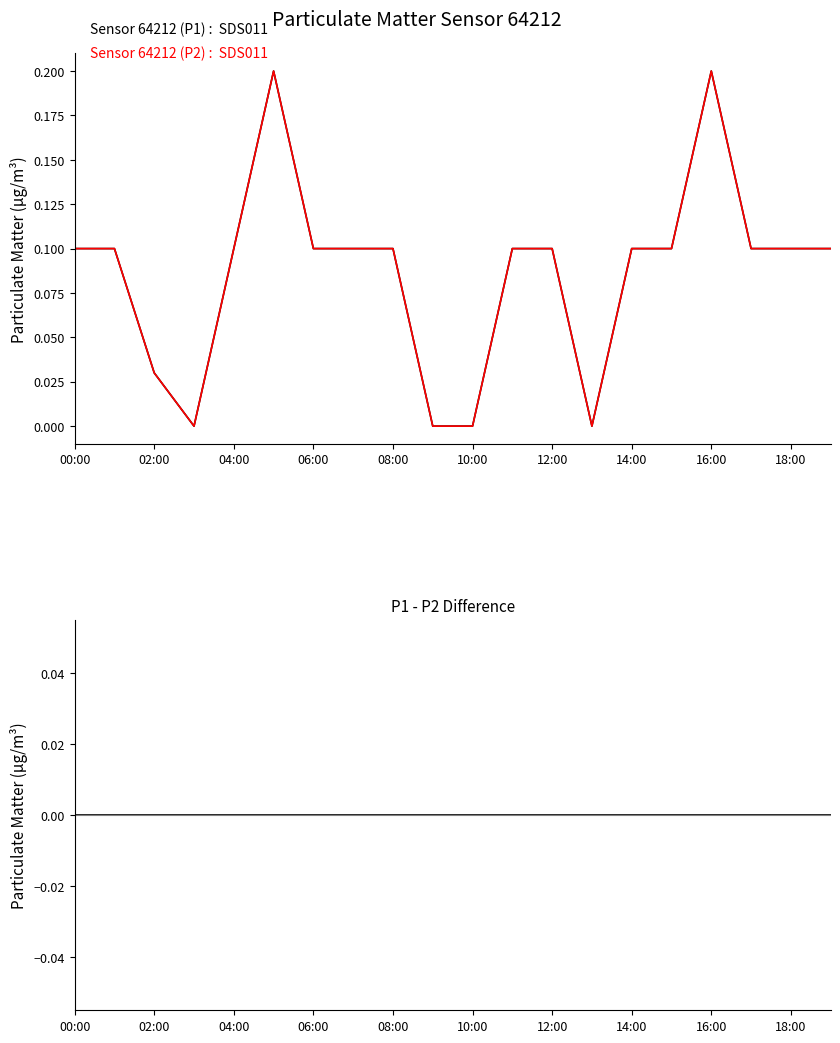

True or false: P2 and P1 intersect in this chart.

False